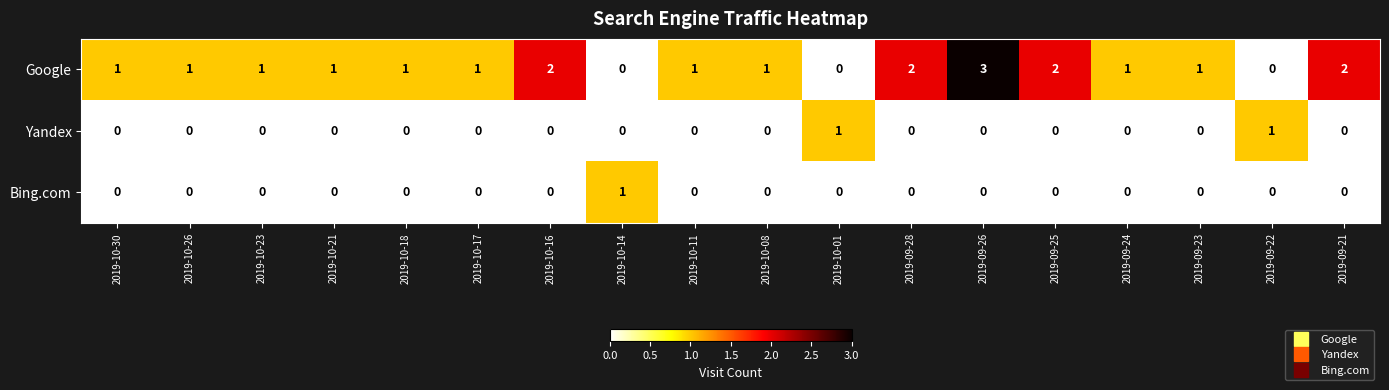

How many values in Bing.com are above zero?

1